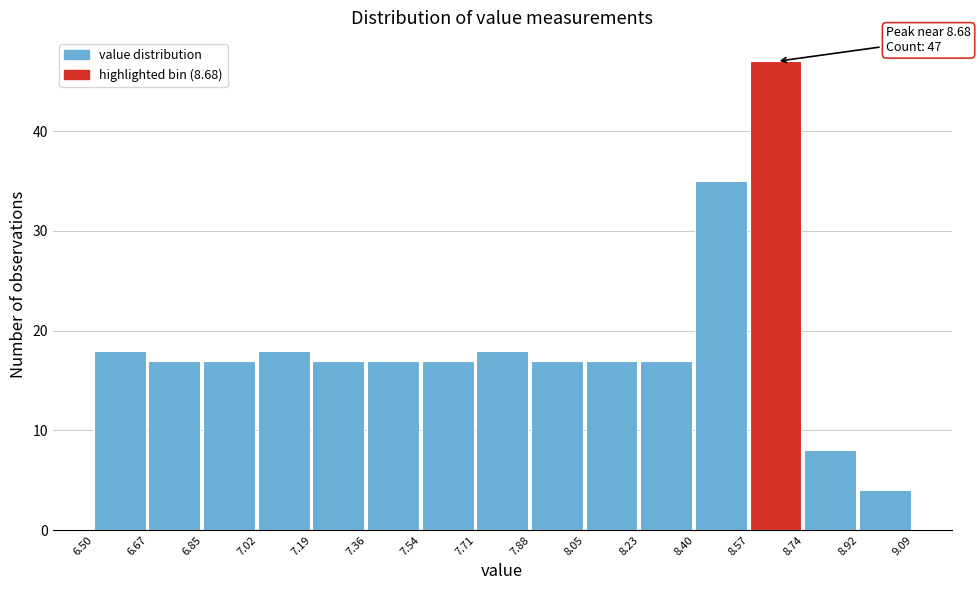

Over which range of the x-axis is the bar tallest?

8.57 to 8.74